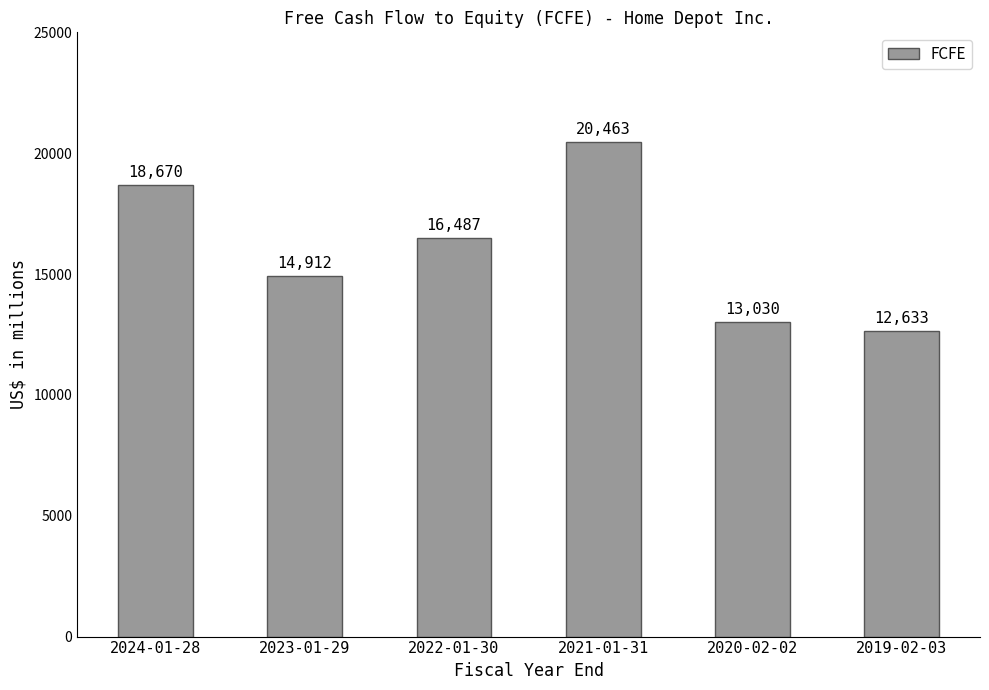

What is the difference between the maximum and minimum values?

7830